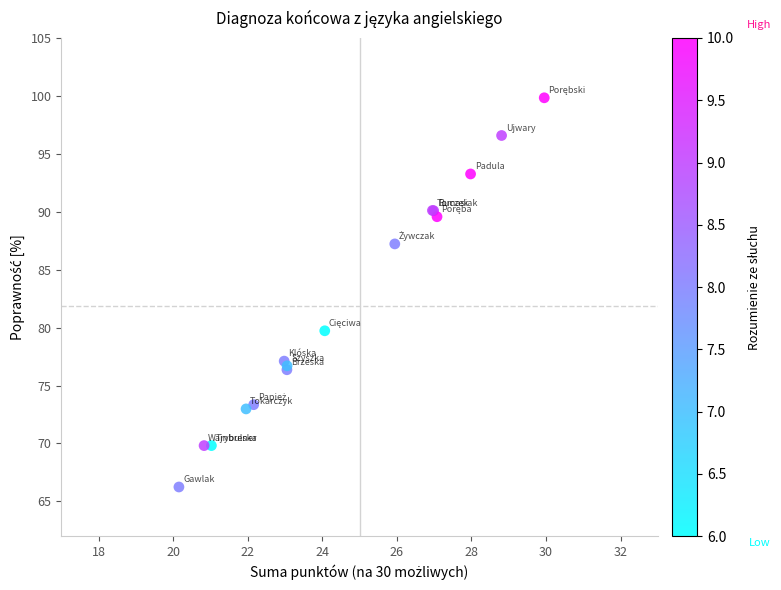

What Y value in the scatter plot is closest to 83?

79.7